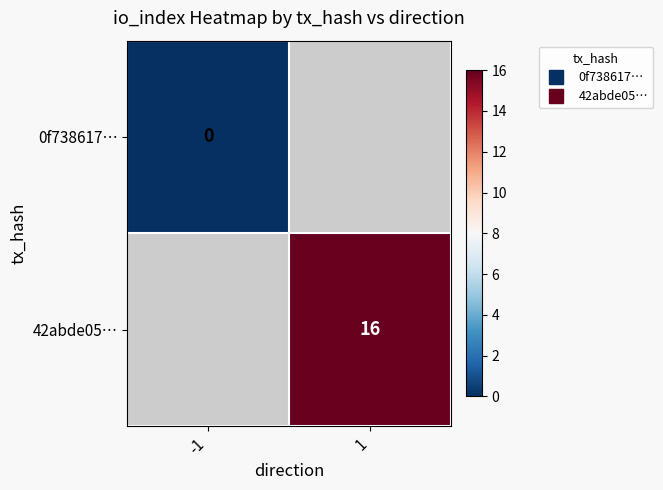

The value of 0f738617… at -1 is 0.0. True or false?

True